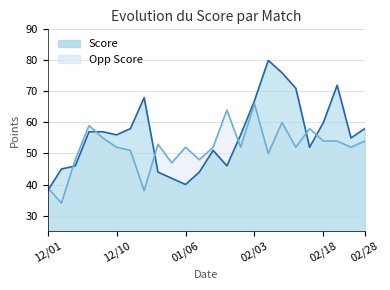

Rank the series by their average value, from lowest to highest.

Opp Score, Score